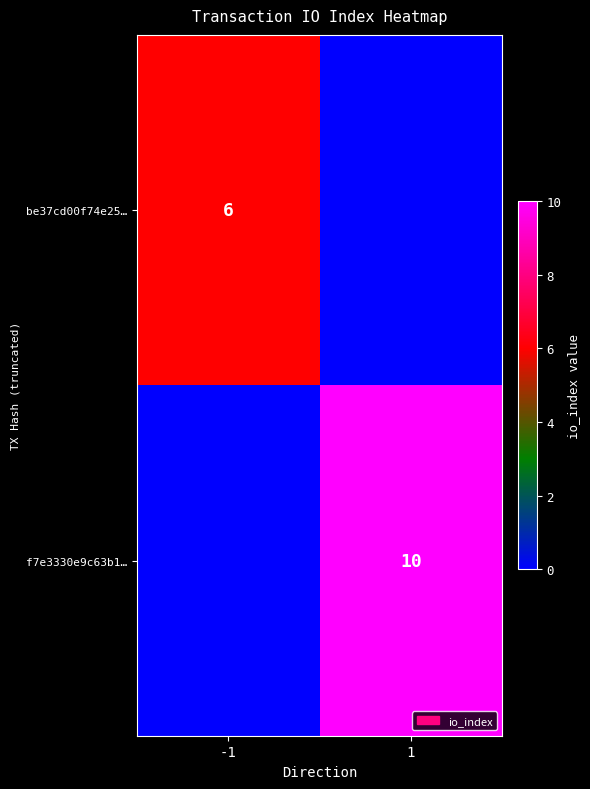

The value of be37cd00f74e25… at -1 is 6. True or false?

True